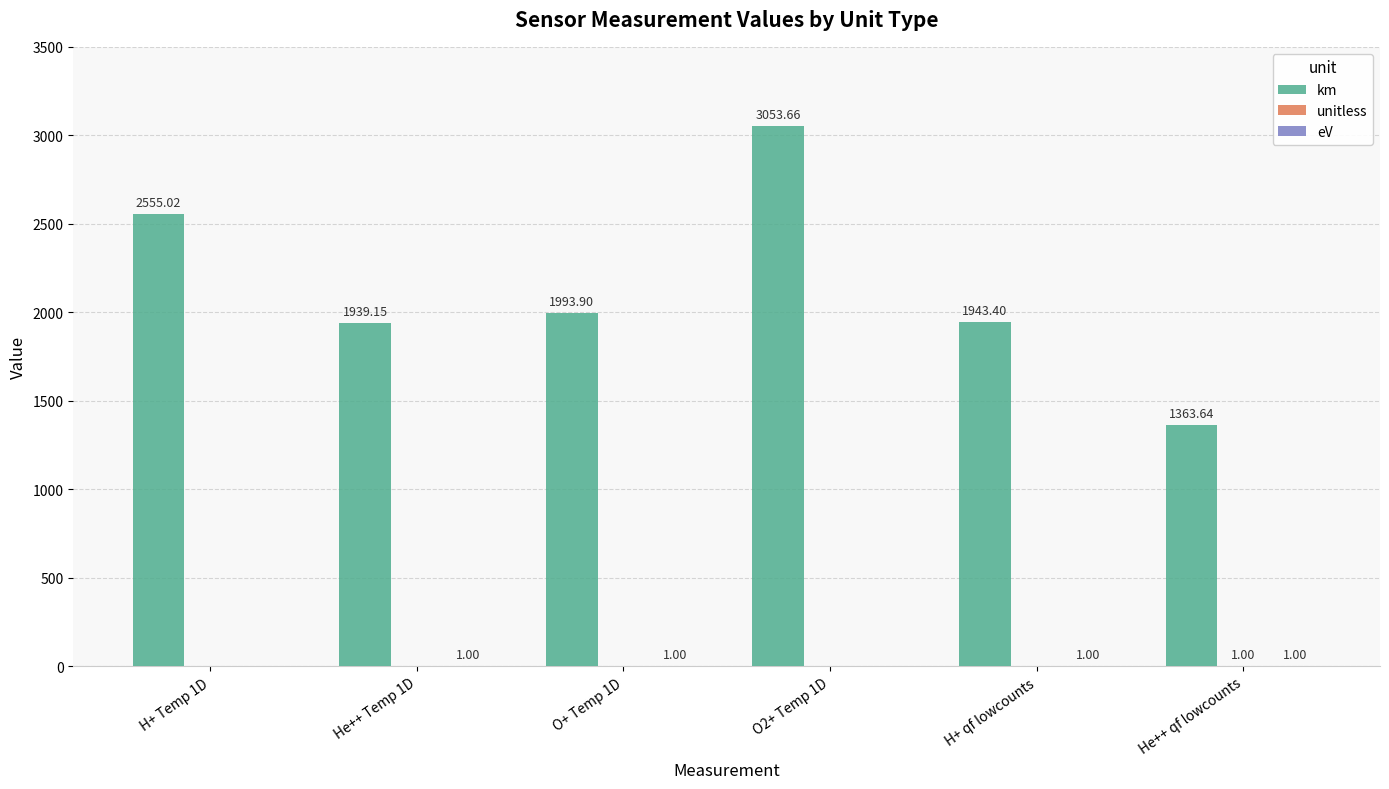

What is the spread (max minus min) of values at He++ Temp 1D?

1939.2